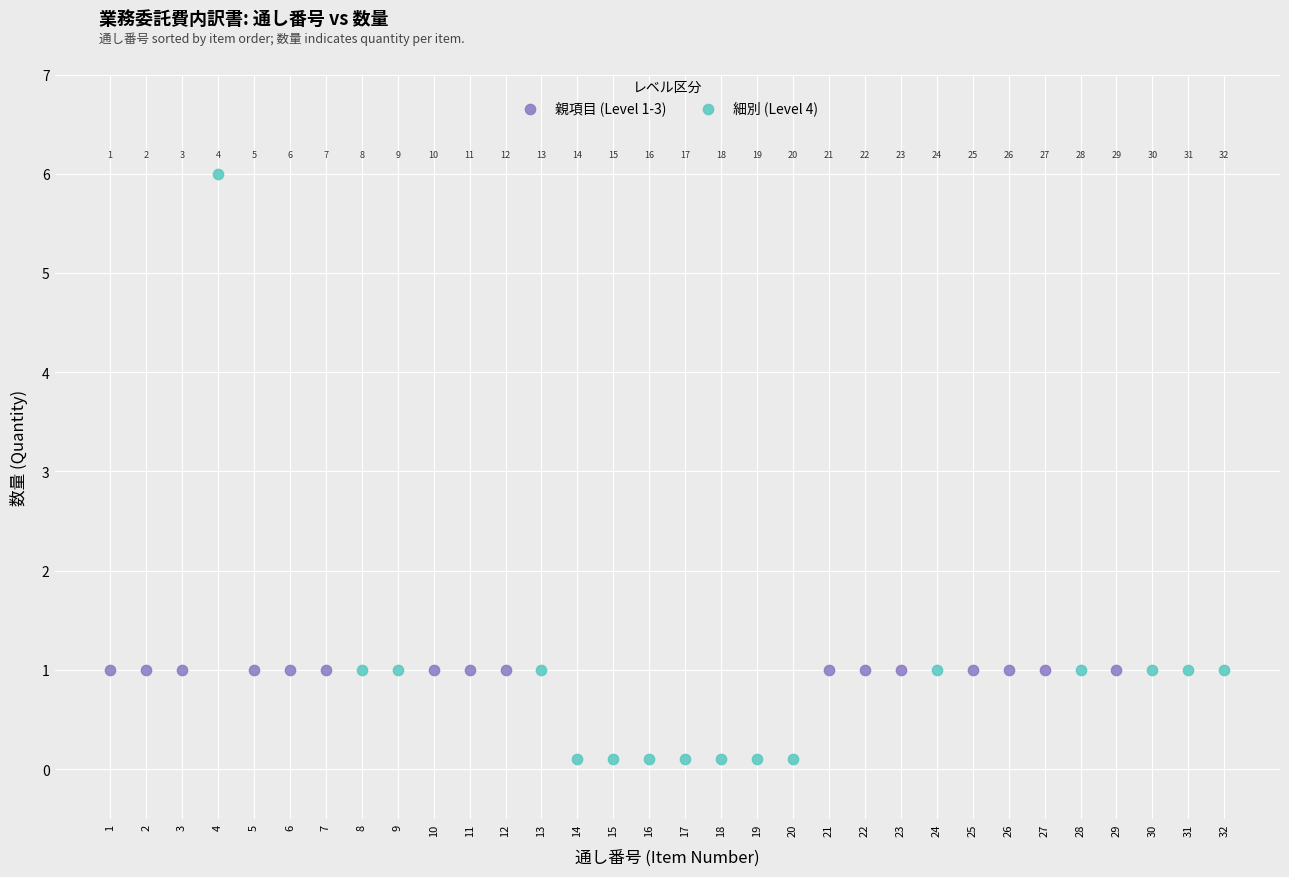

Which series reaches the maximum Y coordinate?

細別 (Level 4)